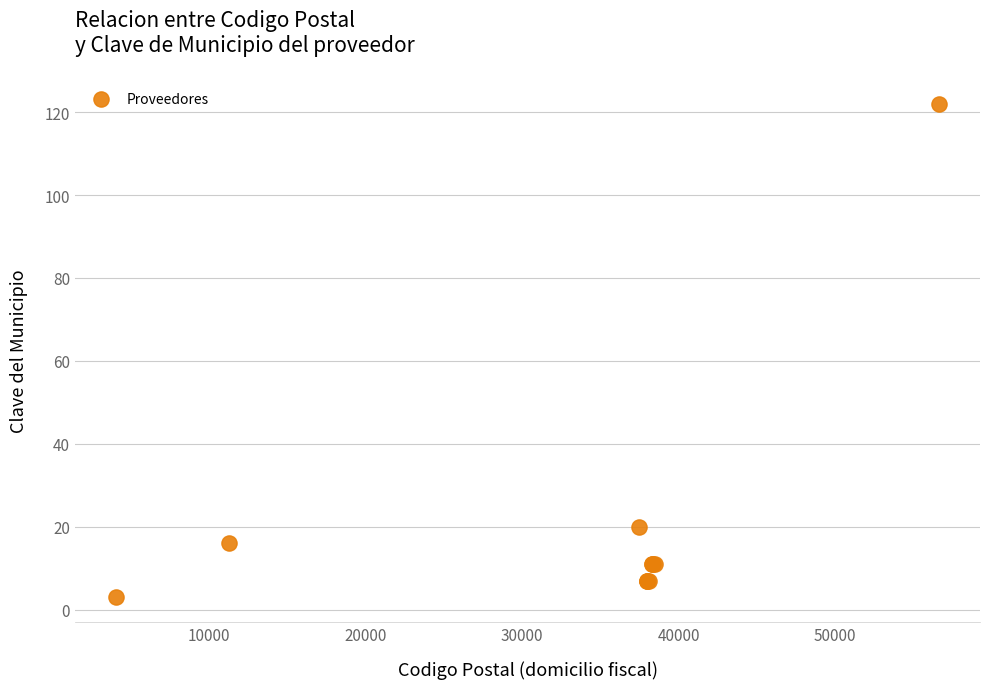

What Y value in the scatter plot is closest to 62?

20